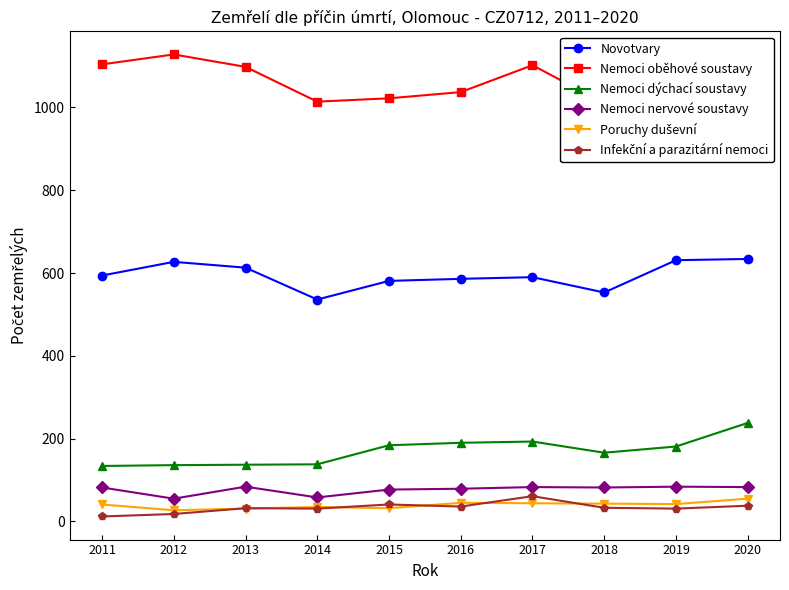

True or false: Nemoci nervové soustavy and Novotvary intersect in this chart.

False